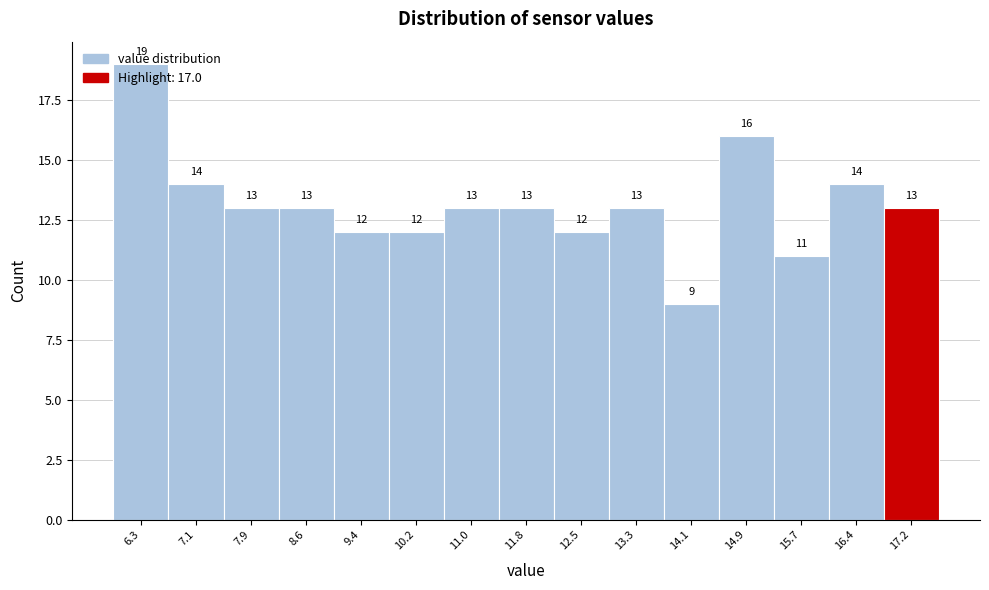

Reading left to right, transcribe this chart: for each bar, give the range it covers on the x-axis and its height. The bar edges are not printed on the chart, so give them approximately, as read against the axis.

5.90 to 6.68: 19
6.68 to 7.46: 14
7.46 to 8.24: 13
8.24 to 9.02: 13
9.02 to 9.80: 12
9.80 to 10.58: 12
10.58 to 11.36: 13
11.36 to 12.14: 13
12.14 to 12.92: 12
12.92 to 13.70: 13
13.70 to 14.48: 9
14.48 to 15.26: 16
15.26 to 16.04: 11
16.04 to 16.82: 14
16.82 to 17.60: 13